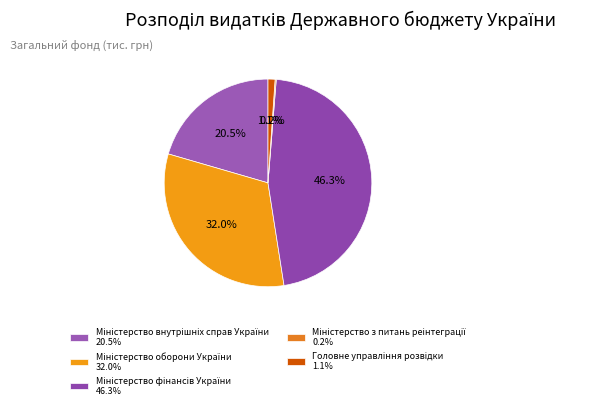

Is it true that Міністерство з питань реінтеграції is 0% of the pie?

True